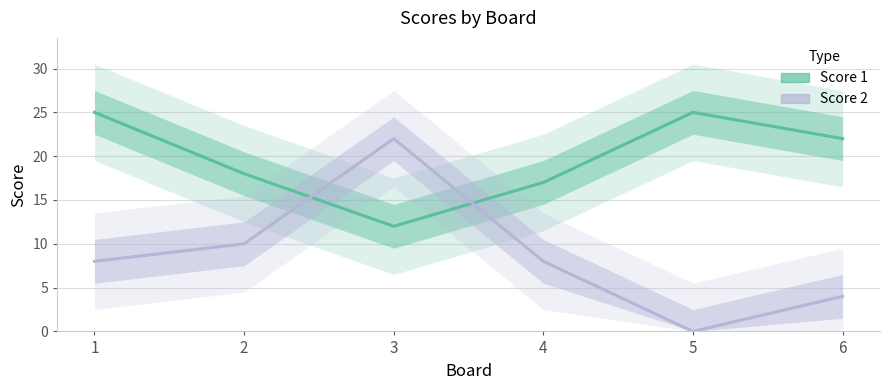

How many interior local peaks does the Score 1 series have?

1